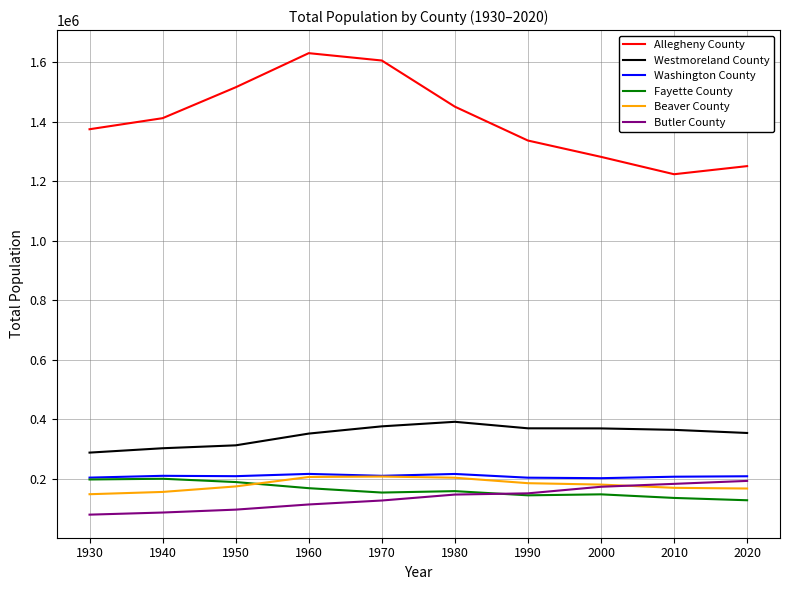

Which series has the largest total across all categories?

Allegheny County